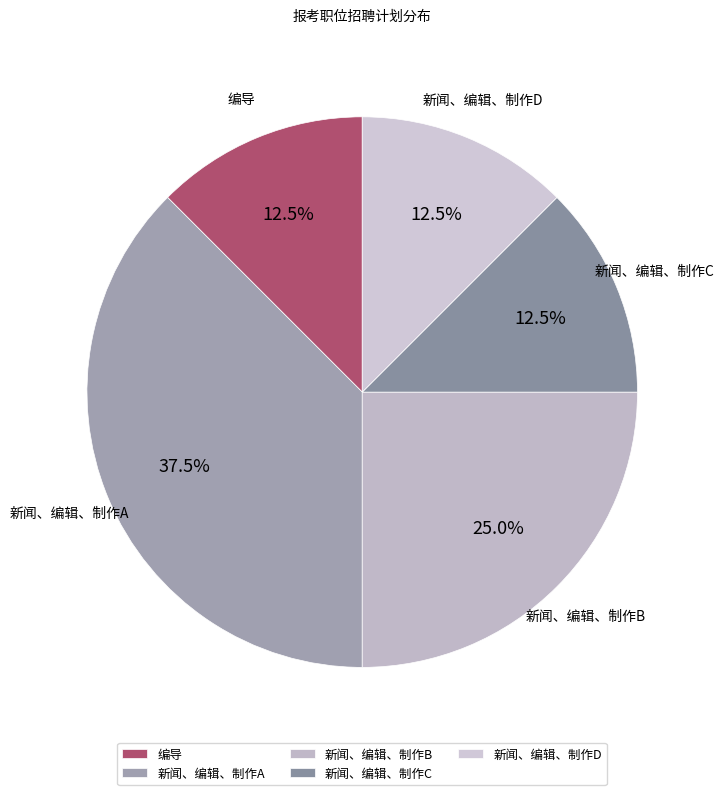

Count the number of slices in the pie.

5